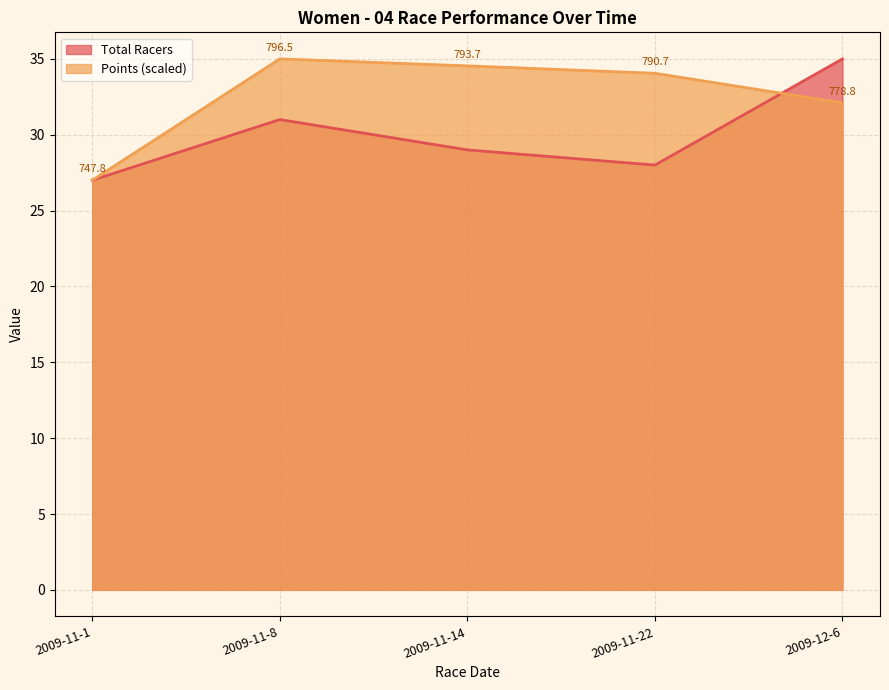

Does the chart have visible grid lines?

Yes